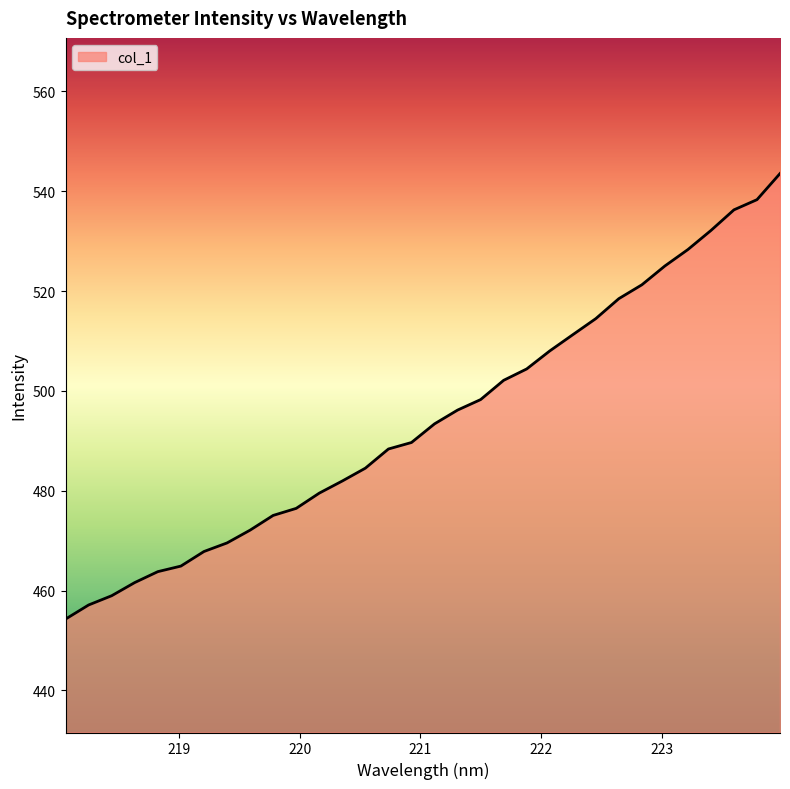

What is the greatest value displayed?

543.5